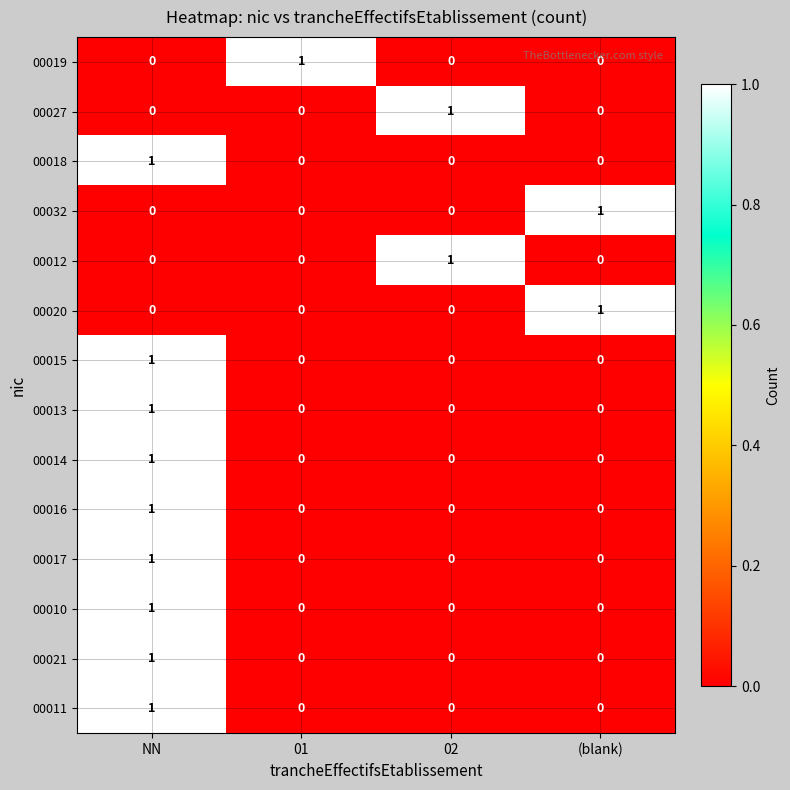

At how many categories does at least one series exceed 0?

4